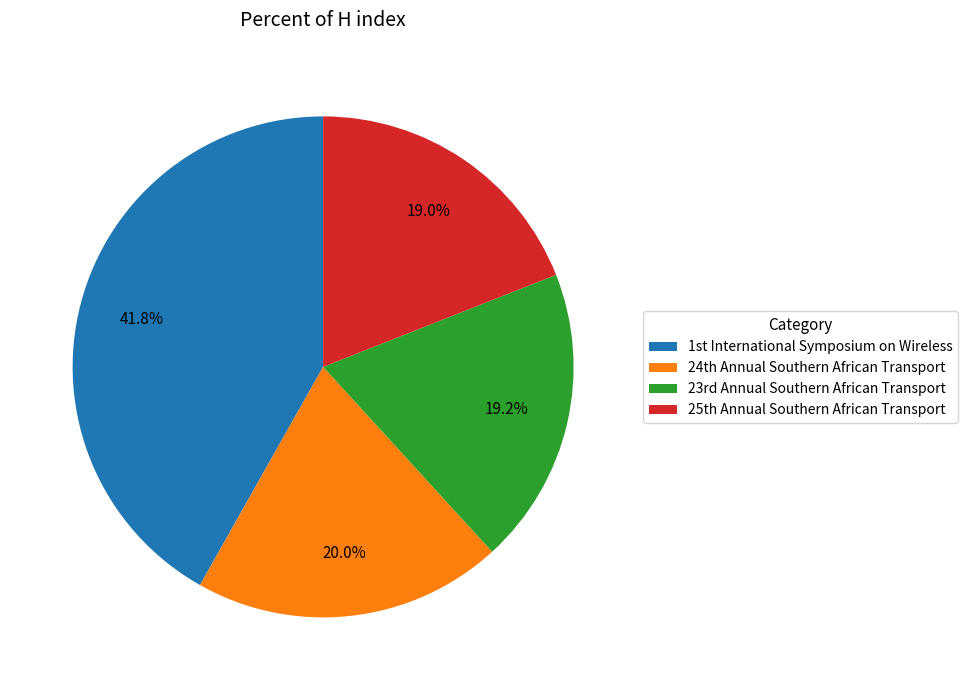

What is the largest slice in the pie chart?

1st International Symposium on Wireless